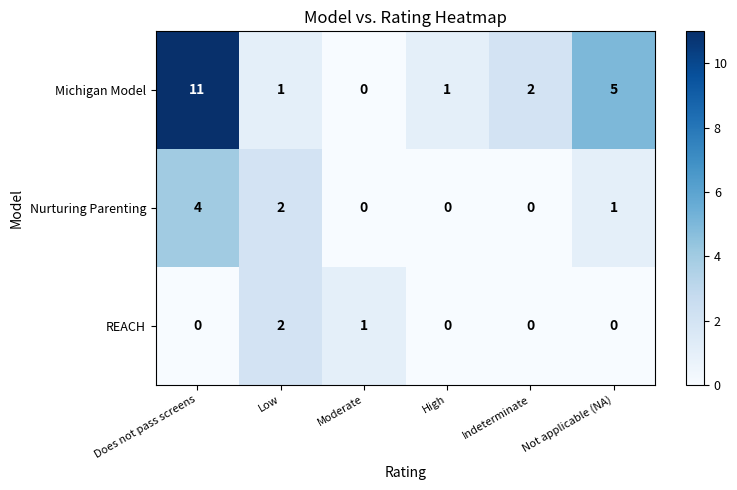

Is the value of REACH at Indeterminate greater than the value of Michigan Model at High?

No